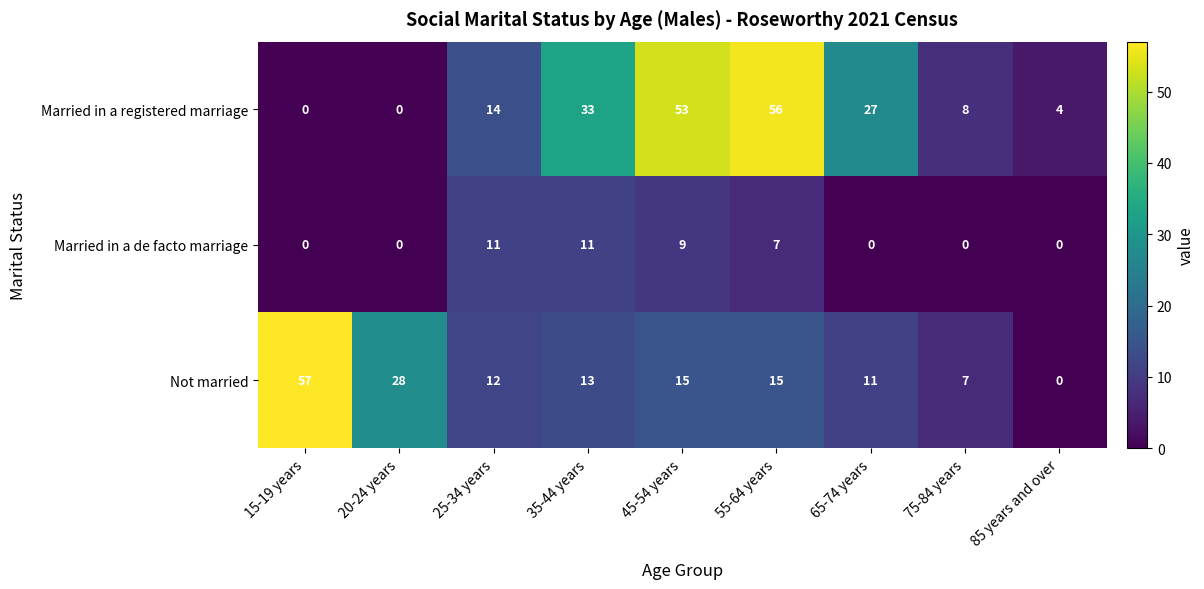

Reading left to right, transcribe all the data shown in this chart.

Married in a registered marriage: 15-19 years=0	20-24 years=0	25-34 years=14	35-44 years=33	45-54 years=53	55-64 years=56	65-74 years=27	75-84 years=8	85 years and over=4
Married in a de facto marriage: 15-19 years=0	20-24 years=0	25-34 years=11	35-44 years=11	45-54 years=9	55-64 years=7	65-74 years=0	75-84 years=0	85 years and over=0
Not married: 15-19 years=57	20-24 years=28	25-34 years=12	35-44 years=13	45-54 years=15	55-64 years=15	65-74 years=11	75-84 years=7	85 years and over=0